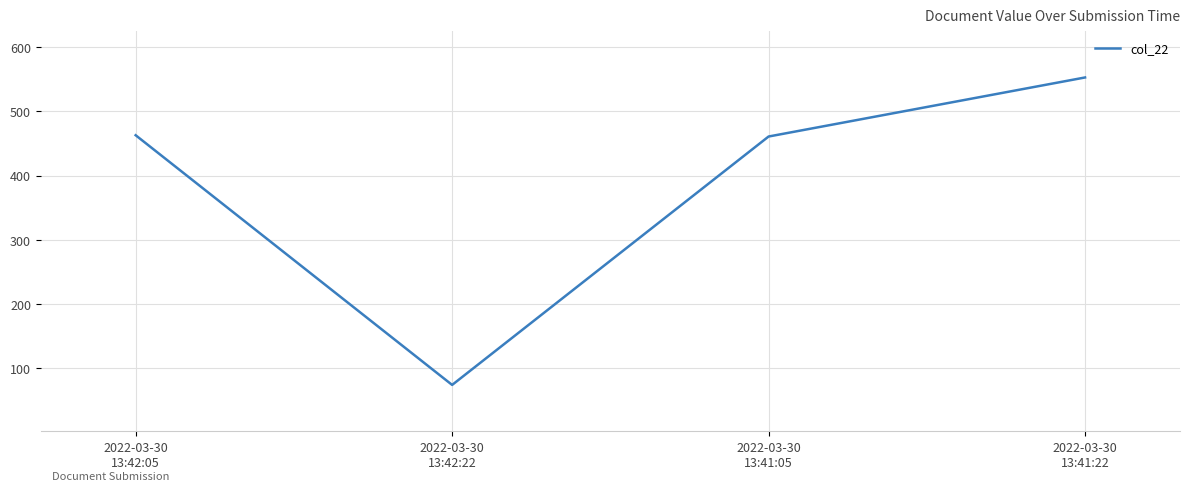

What is the average value?

388